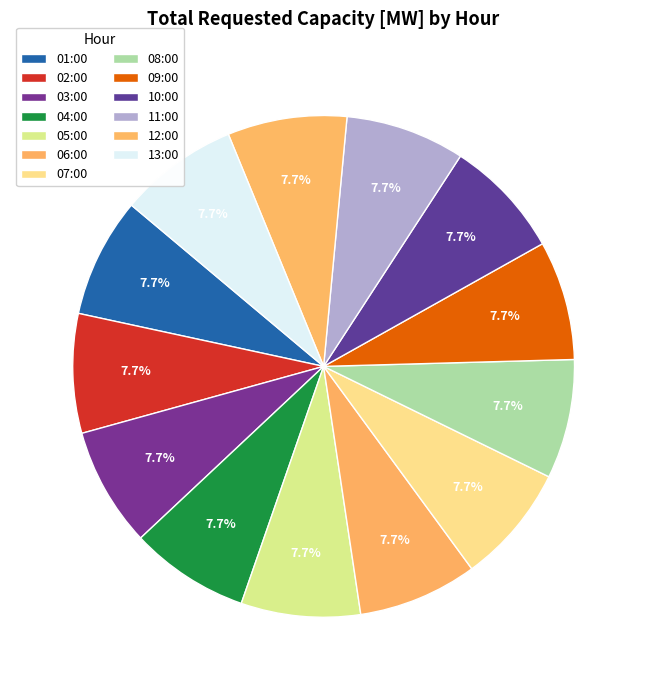

How many slices are in this pie chart?

13